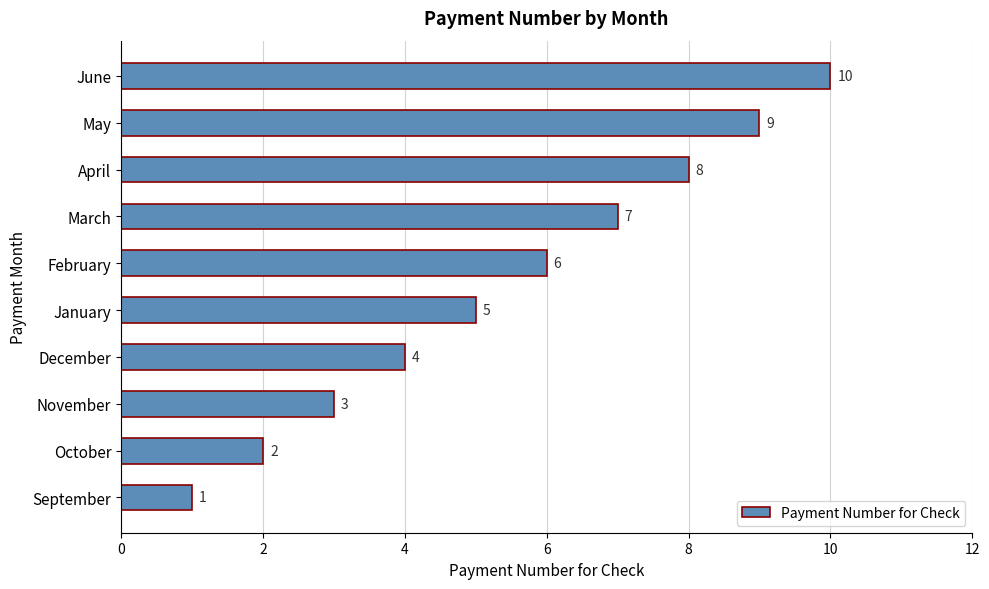

How many values are below 6?

5